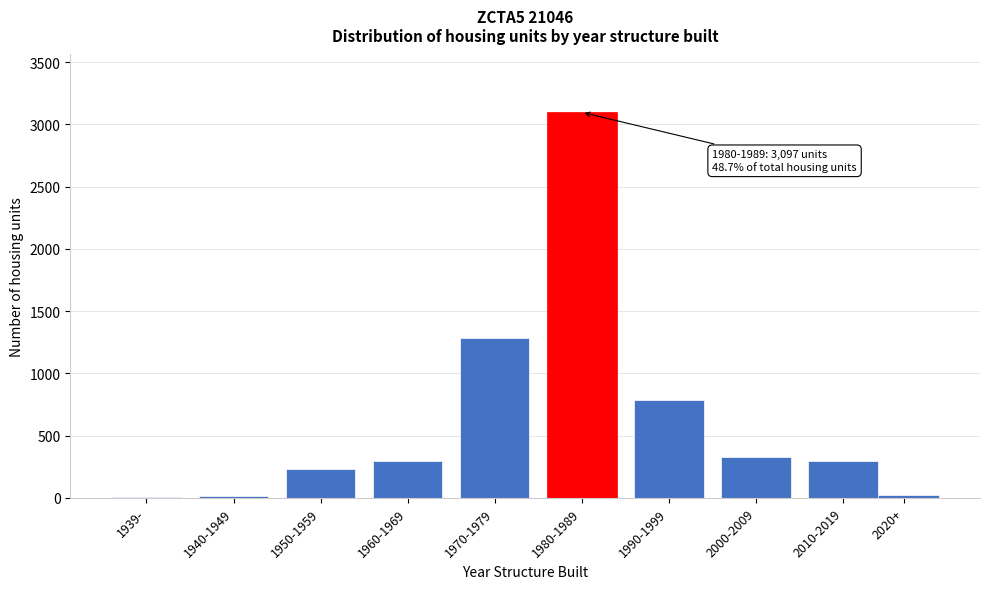

At which category does the chart reach its peak across all series?

1980-1989